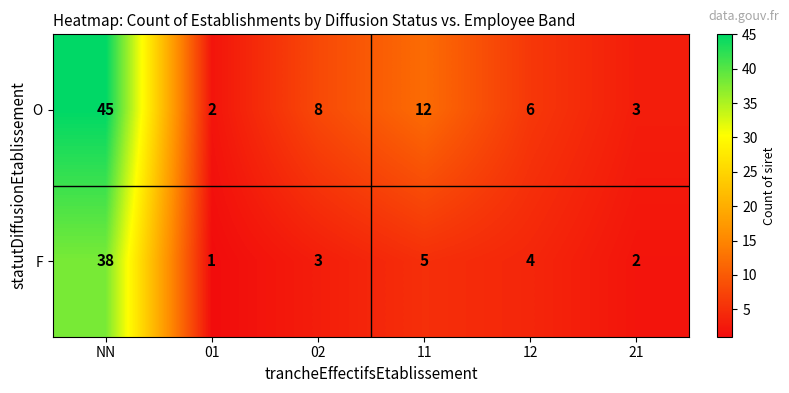

How many data points in F are less than 4?

3